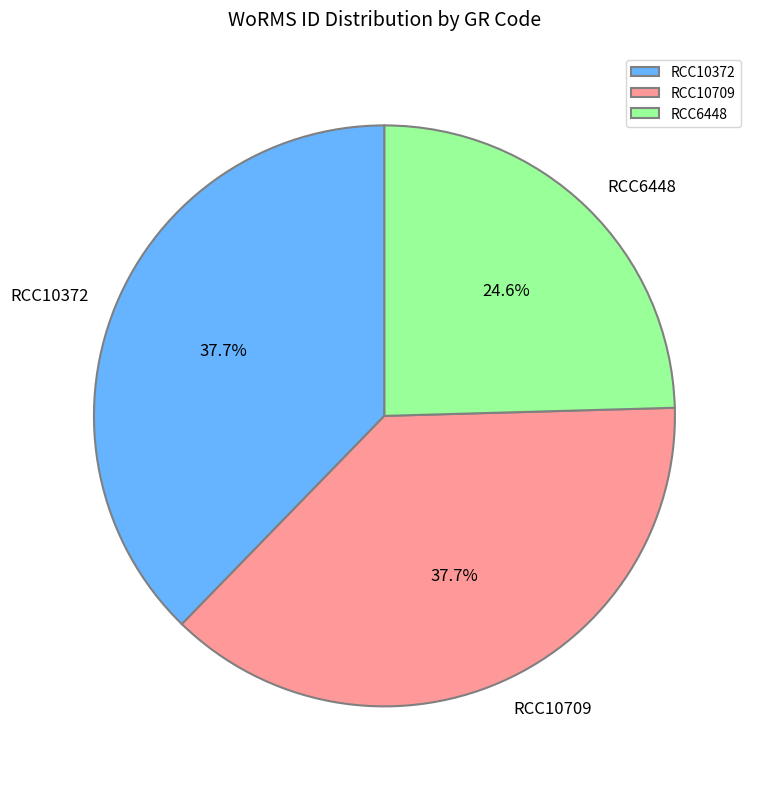

Count the number of slices in the pie.

3